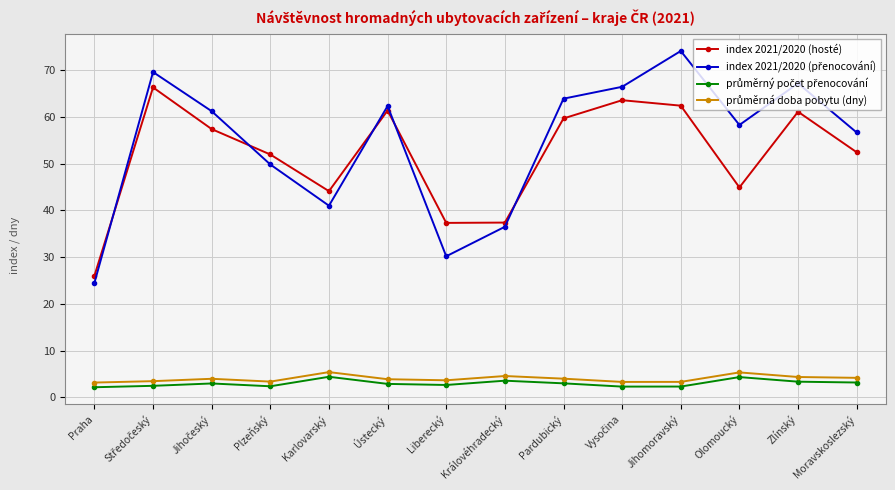

What is the difference between the second highest and second lowest values in the index 2021/2020 (hosté) series?

26.2